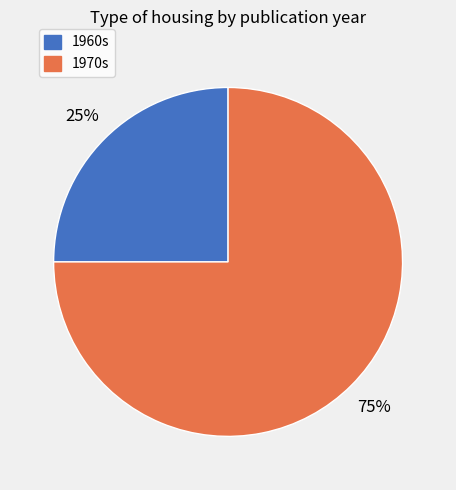

Does any single category account for the majority?

Yes